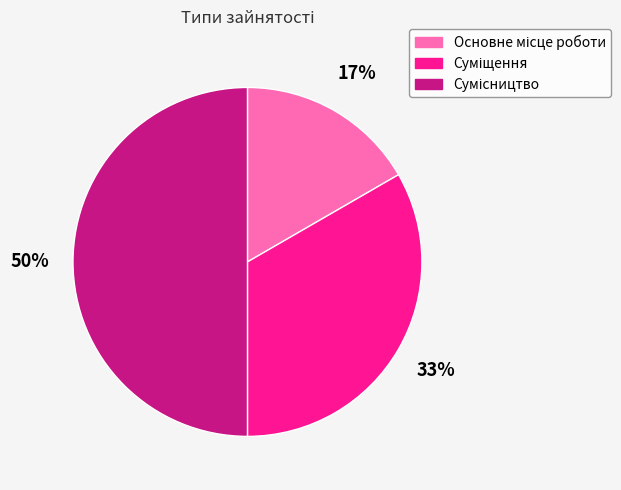

To the nearest percent, what is the average slice percentage?

33%